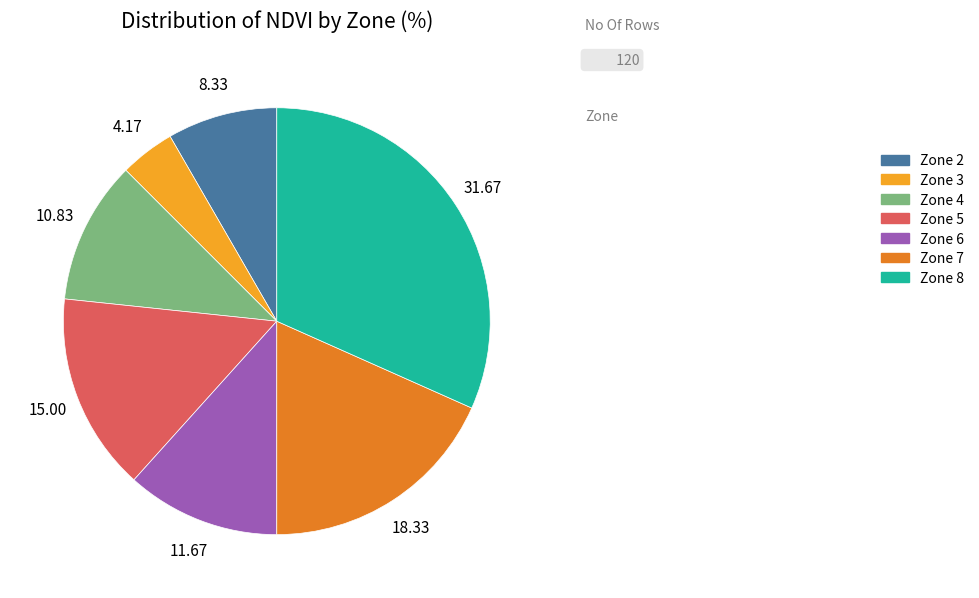

Which category has the smallest portion of the pie?

Zone 3